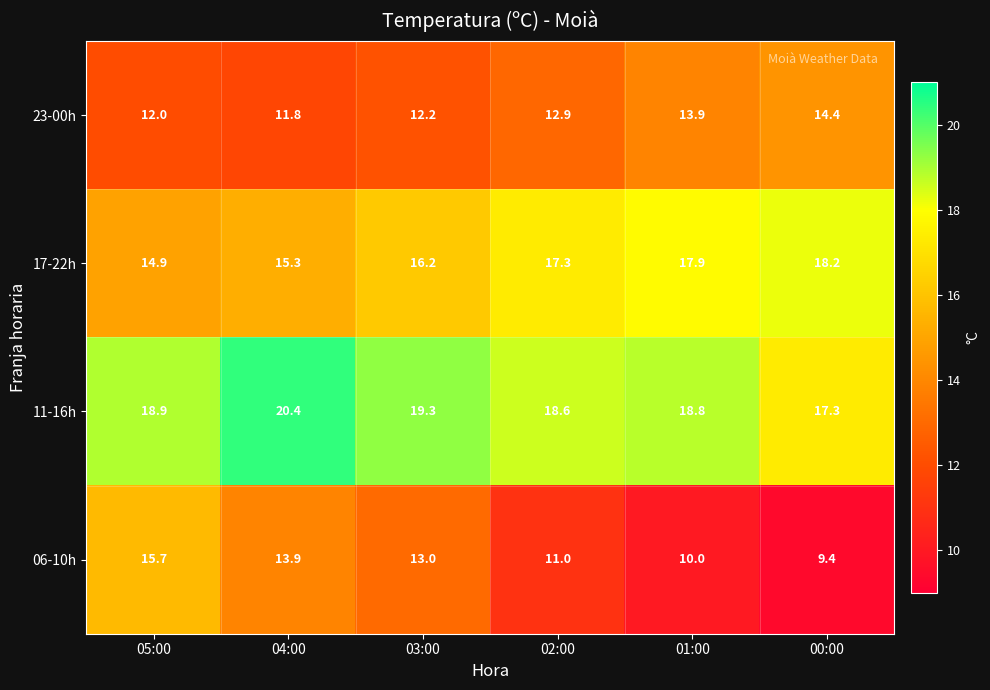

Reading left to right, list all the values displayed in this chart.

23-00h: 05:00=12.0	04:00=11.8	03:00=12.2	02:00=12.9	01:00=13.9	00:00=14.4
17-22h: 05:00=14.9	04:00=15.3	03:00=16.2	02:00=17.3	01:00=17.9	00:00=18.2
11-16h: 05:00=18.9	04:00=20.4	03:00=19.3	02:00=18.6	01:00=18.8	00:00=17.3
06-10h: 05:00=15.7	04:00=13.9	03:00=13.0	02:00=11.0	01:00=10.0	00:00=9.4